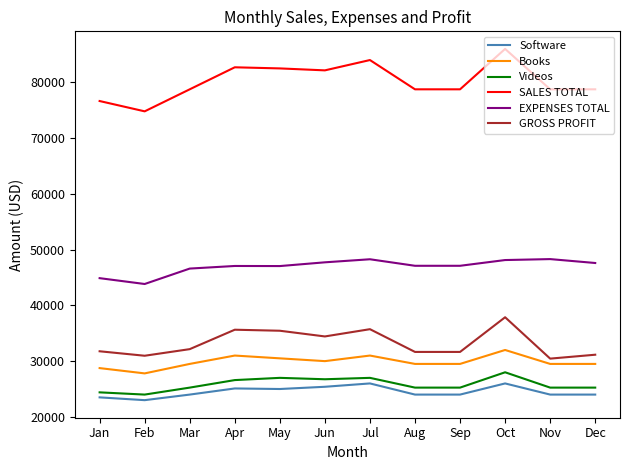

Which series has the largest total across all categories?

SALES TOTAL